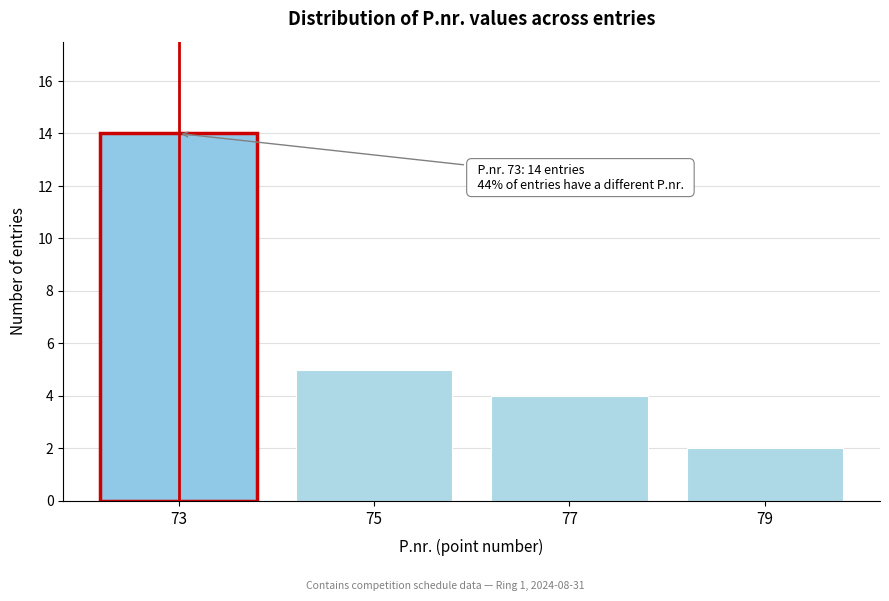

Reading left to right, transcribe all the data shown in this chart.

73=14	75=5	77=4	79=2